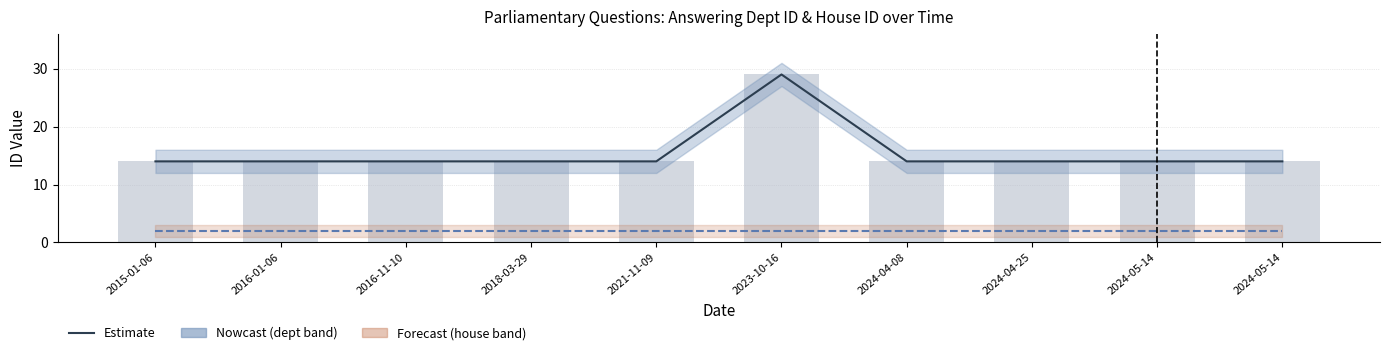

Which series has the largest range (max minus min)?

Estimate (dept id)